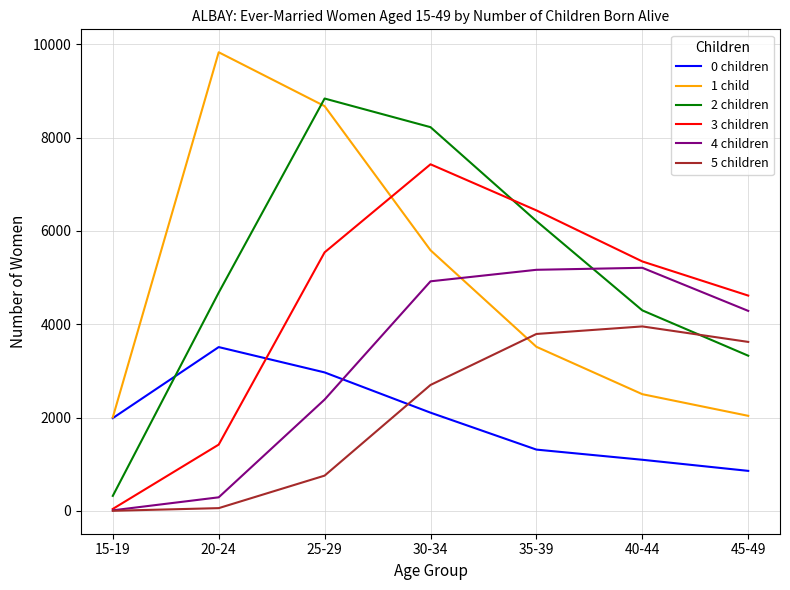

What is the highest value of the 2 children series?

8839